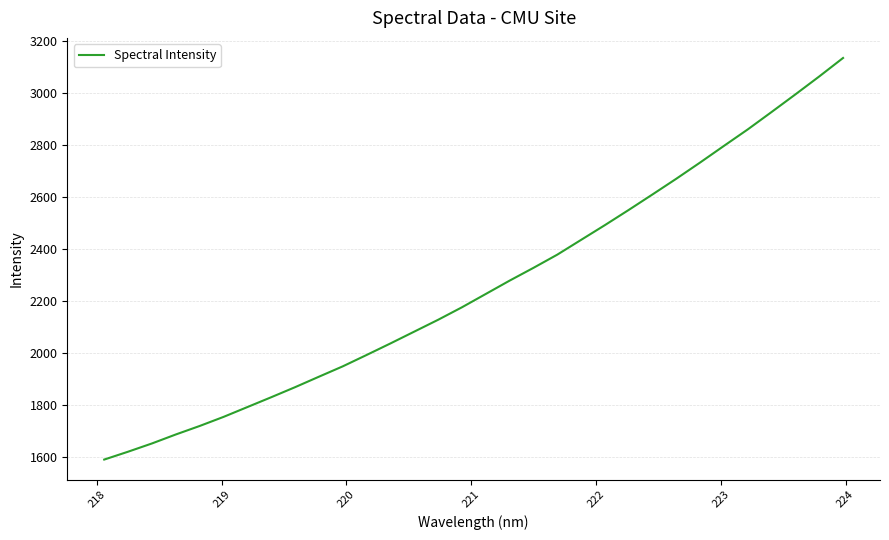

Does the chart have visible grid lines?

Yes